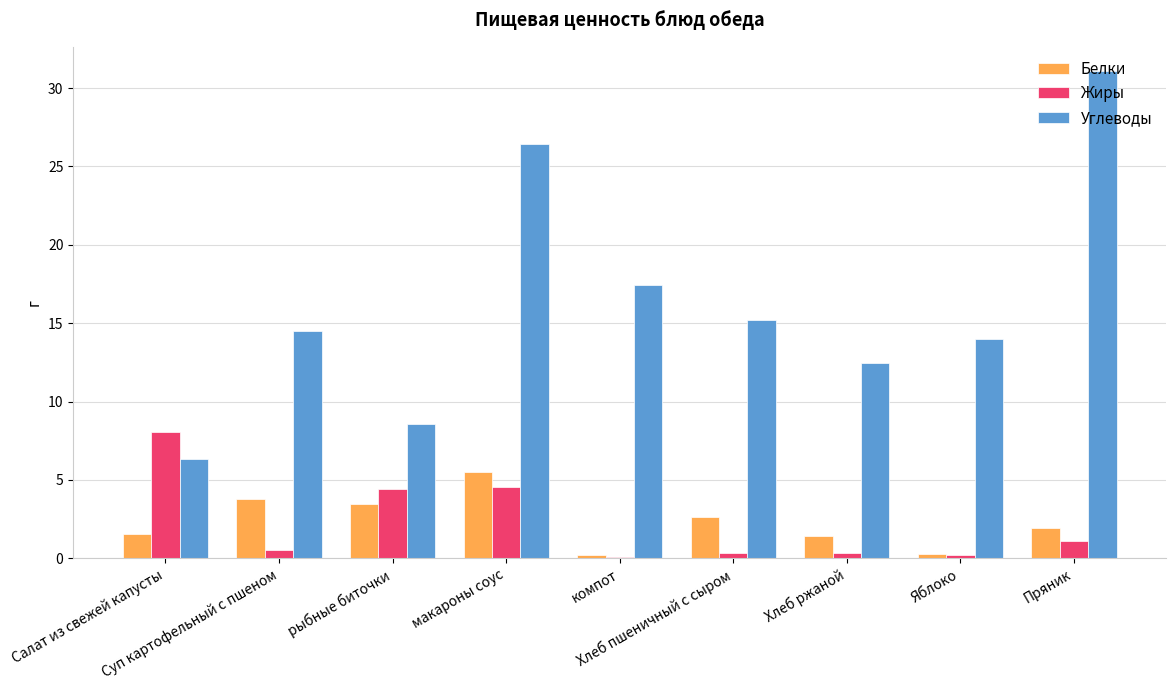

What is the maximum value shown in the chart?

31.1